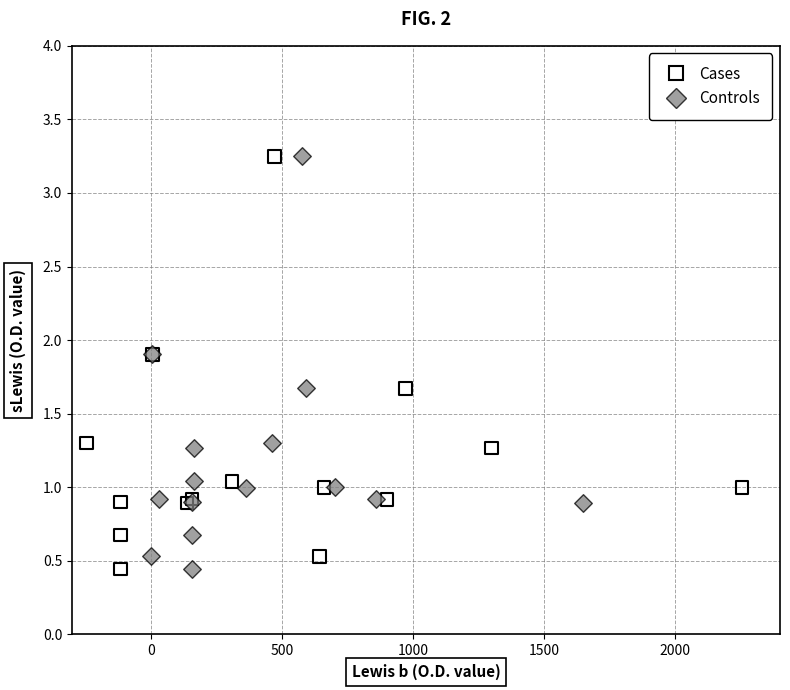

What are all the series names shown in the legend?

Cases, Controls